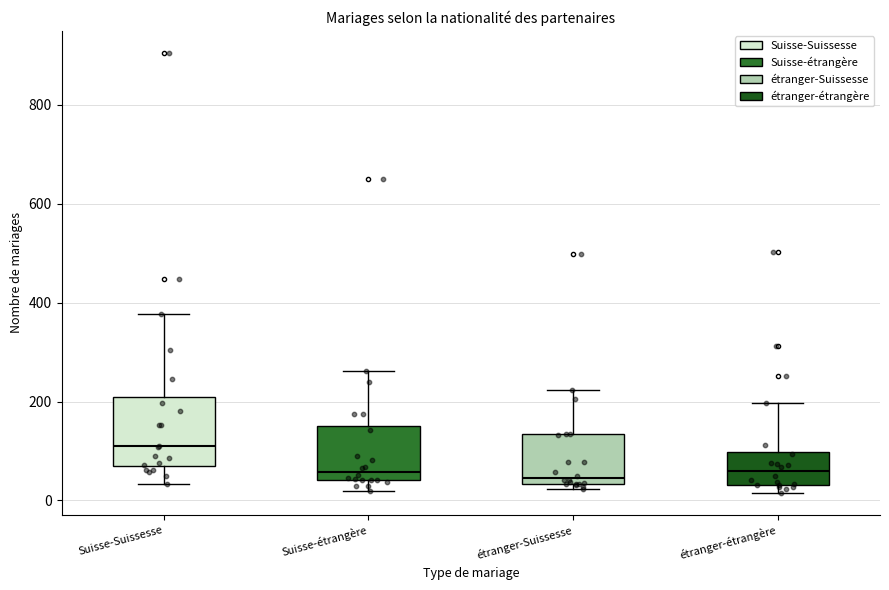

Reading left to right, transcribe this box plot: for each box, give where its median line is, the range the box spans, and where its two whiskers end, as read against the y-axis. The values are not printed on the chart, so give them approximately, as read against the axis.

Suisse-Suissesse: median 100, box 60 to 200, whiskers 40 to 380
Suisse-étrangère: median 60, box 40 to 160, whiskers 20 to 260
étranger-Suissesse: median 40 (just above the box's lower edge), box 40 to 140, whiskers 20 to 220
étranger-étrangère: median 60, box 40 to 100, whiskers 20 to 200